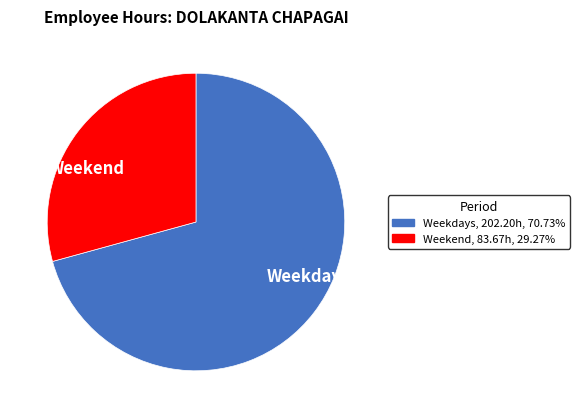

Combined, do Weekdays and Weekend account for over 50%?

Yes